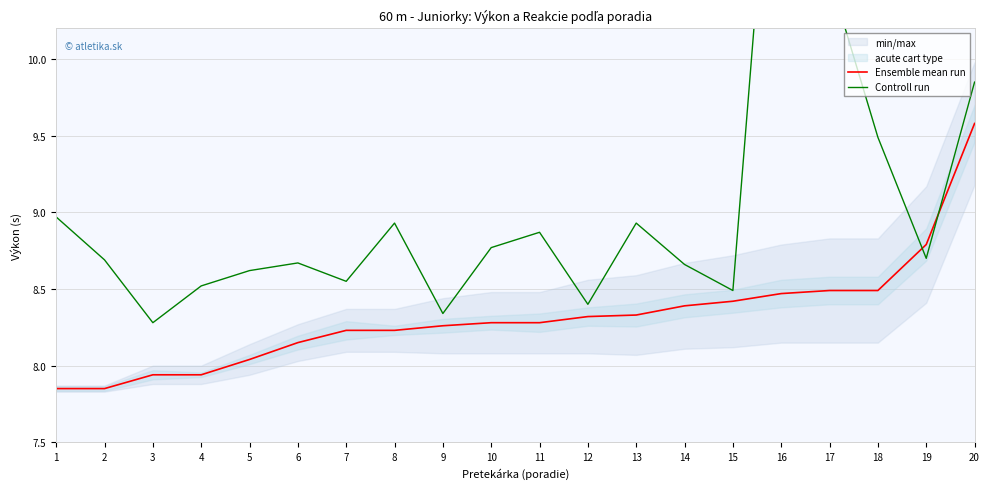

How many categories are shown in the chart?

20